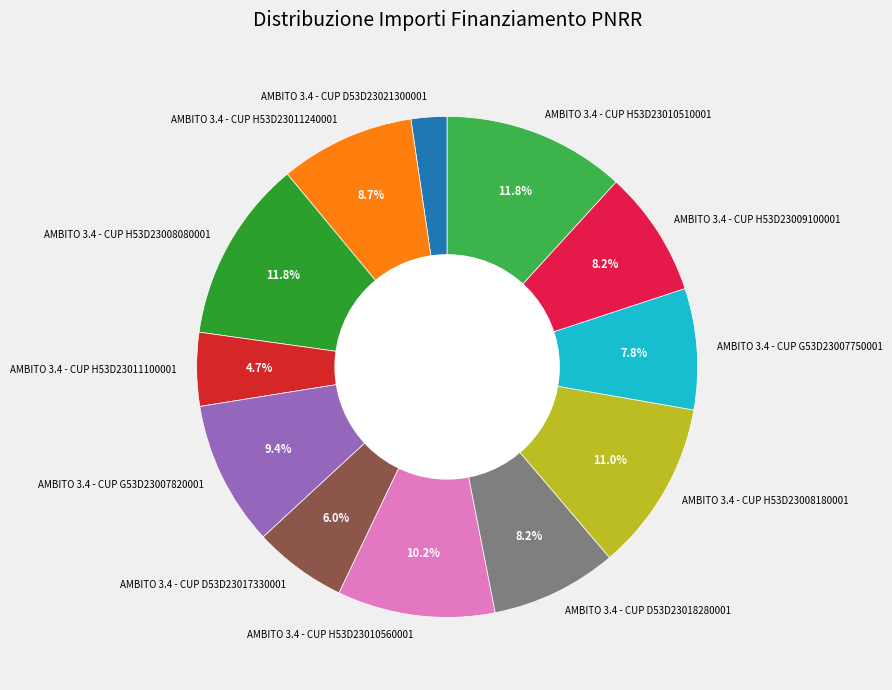

To the nearest percent, what portion does AMBITO 3.4 - CUP H53D23011240001 represent?

9%